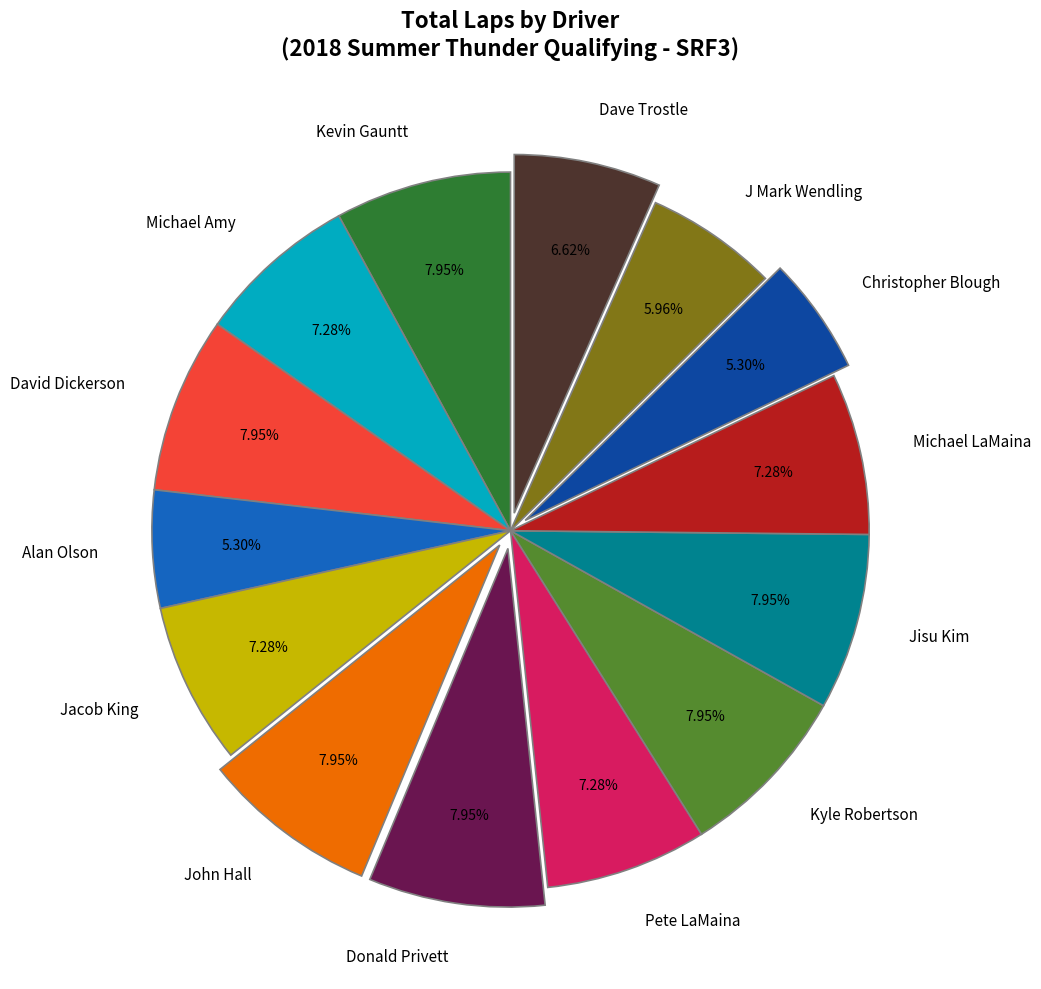

To the nearest percent, what is the difference between the Jisu Kim and Christopher Blough slice percentages?

3%